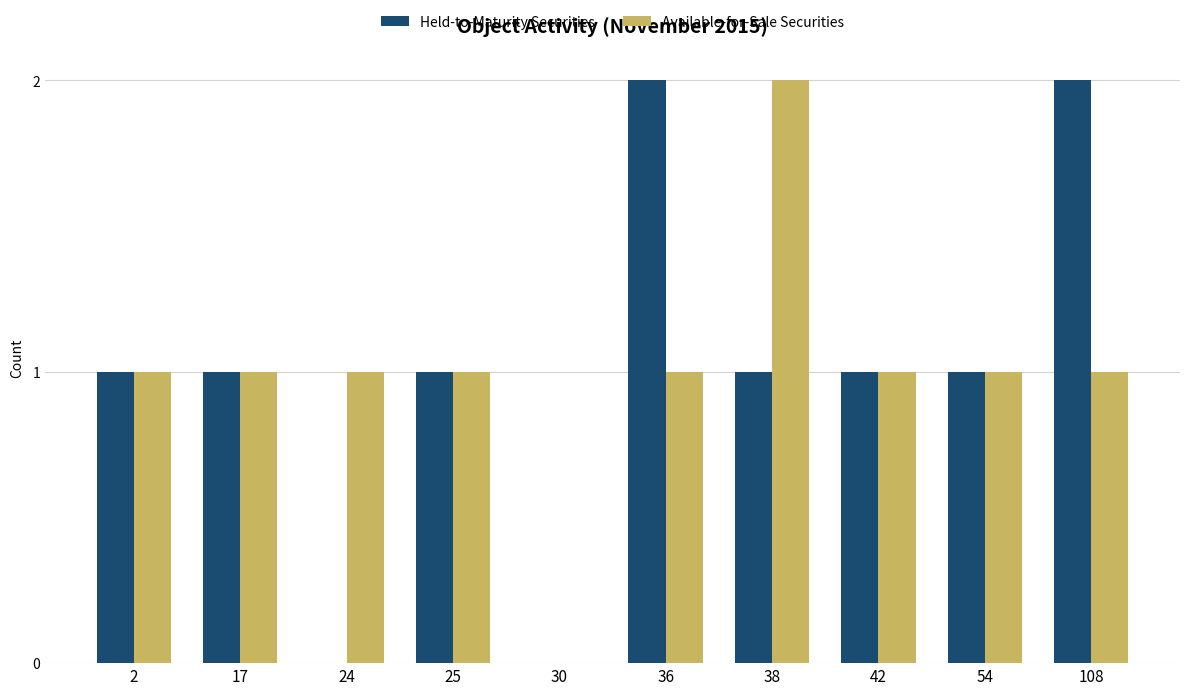

Does the chart contain stacked bars?

No